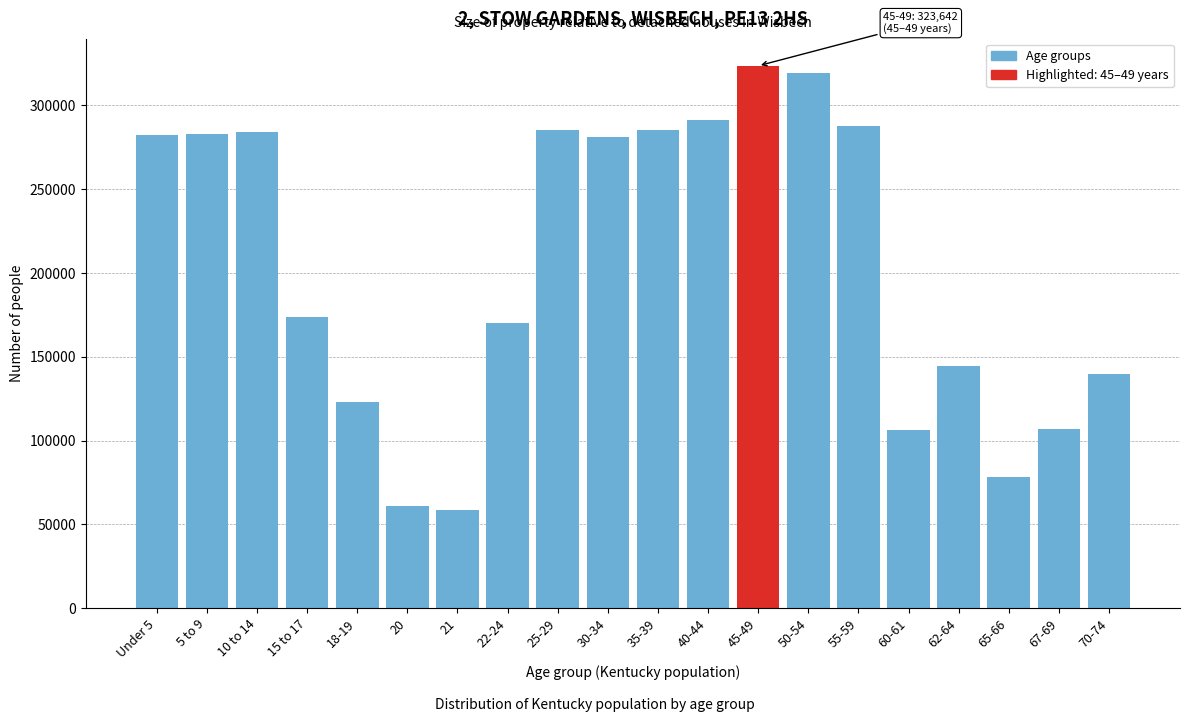

What is the change in value from 22-24 to 55-59?

+117984